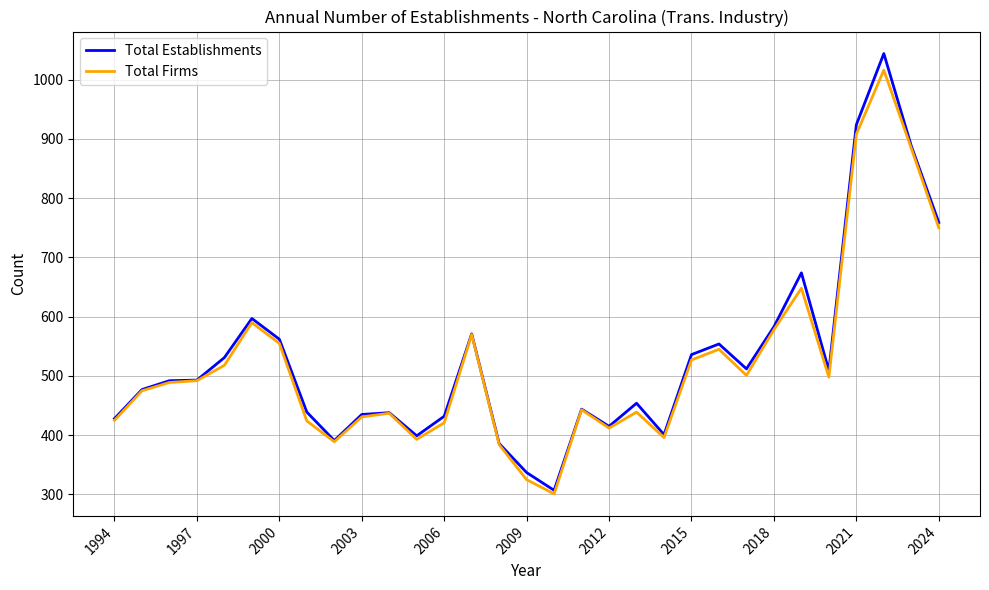

What is the minimum value shown in the chart?

301